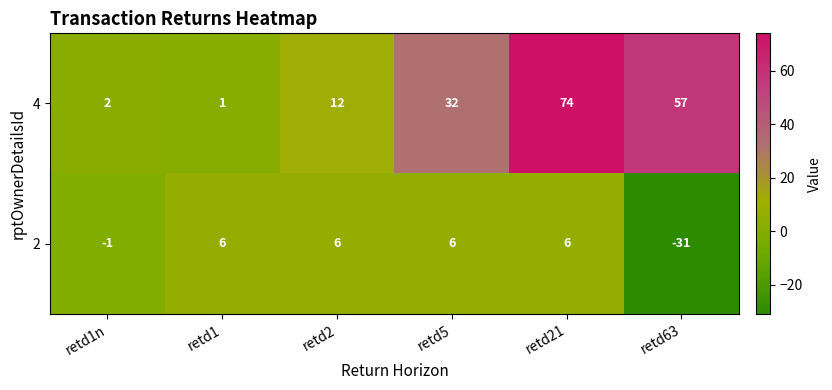

Which series has the largest total across all categories?

4